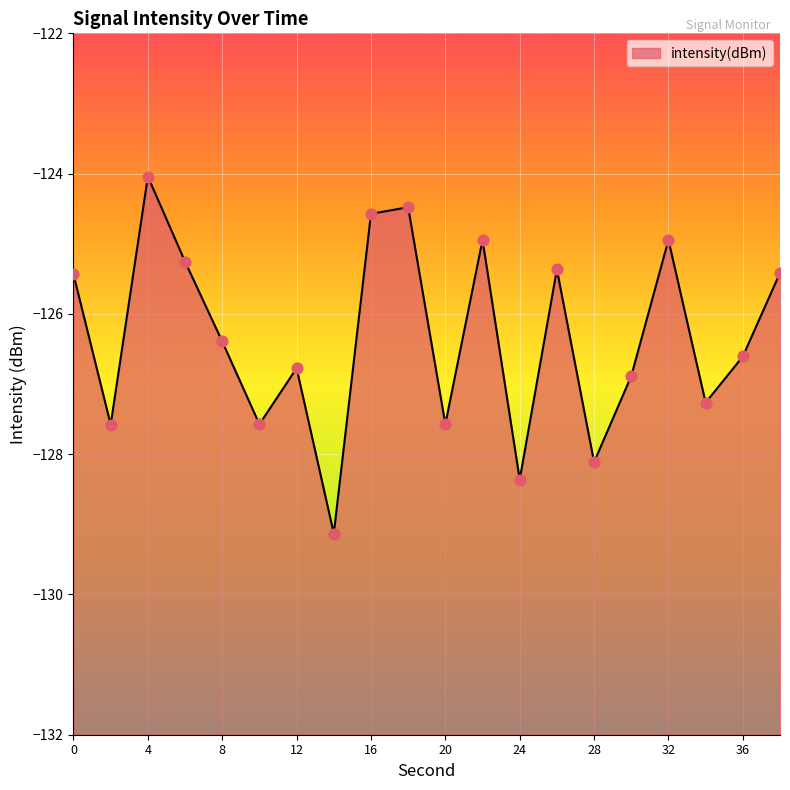

What is the change in value from 16 to 22?

-0.4